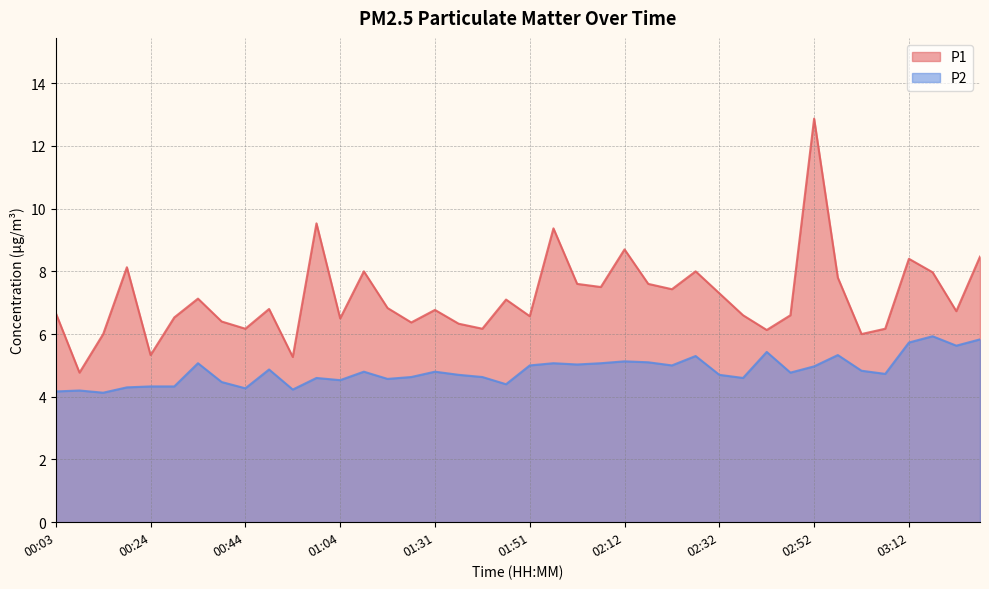

Is it true that P1 equals 7.6 at 02:17?

True